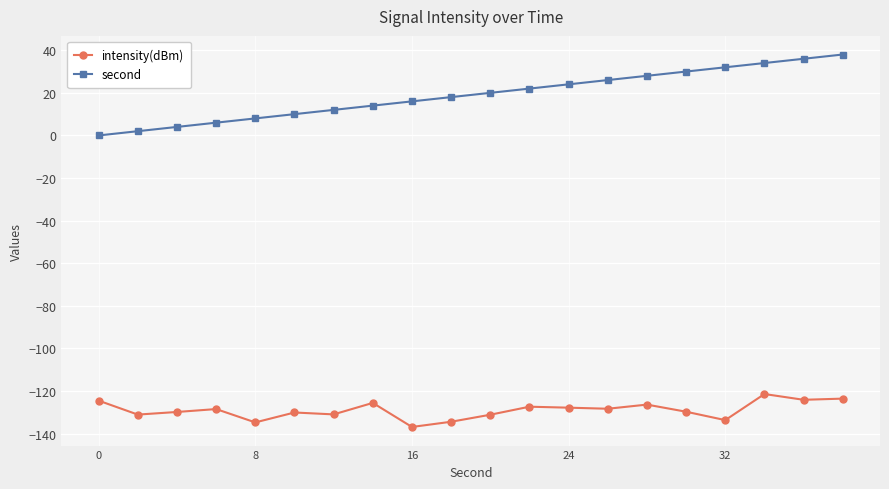

What is the minimum value for intensity(dBm)?

-136.9